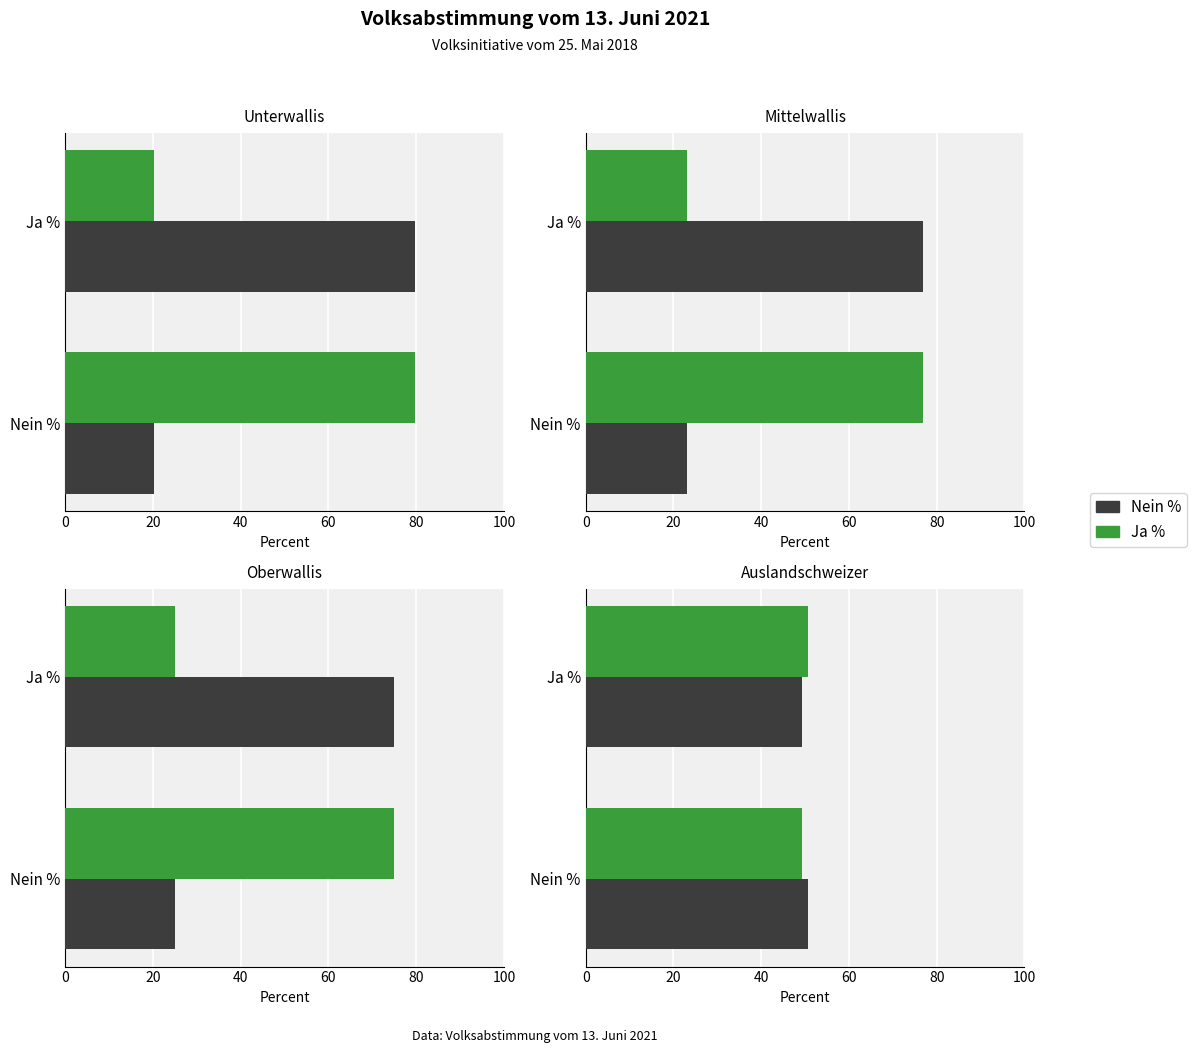

The Ja % series shows 22.3 at 20. True or false?

False